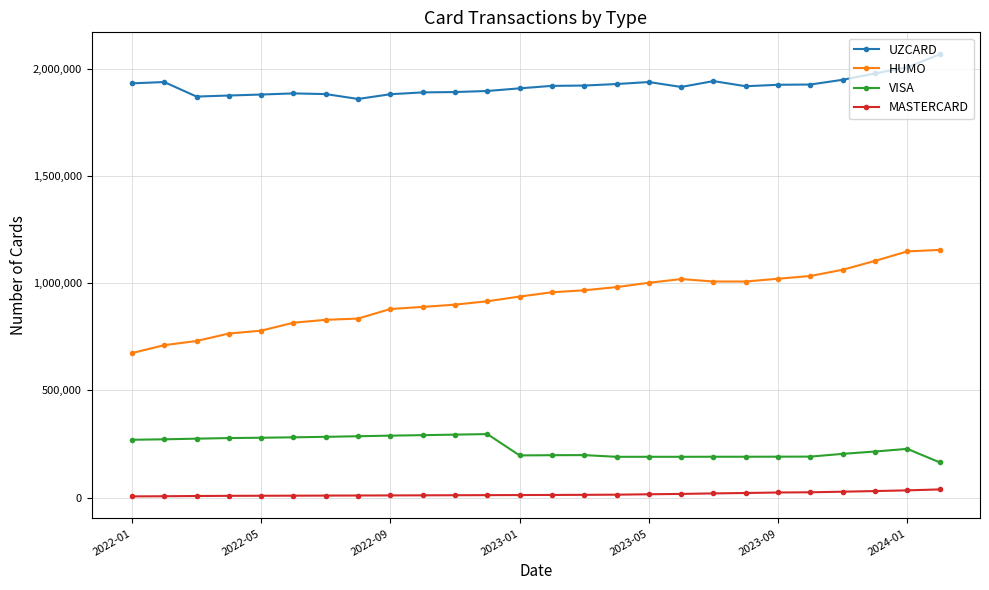

What is the difference between the maximum and minimum values in the HUMO series?

481723